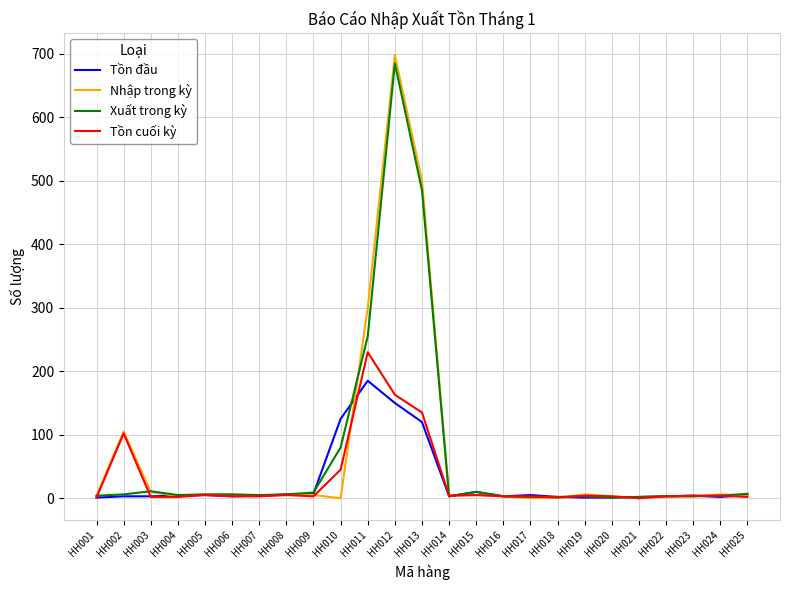

What is the greatest value displayed?

698